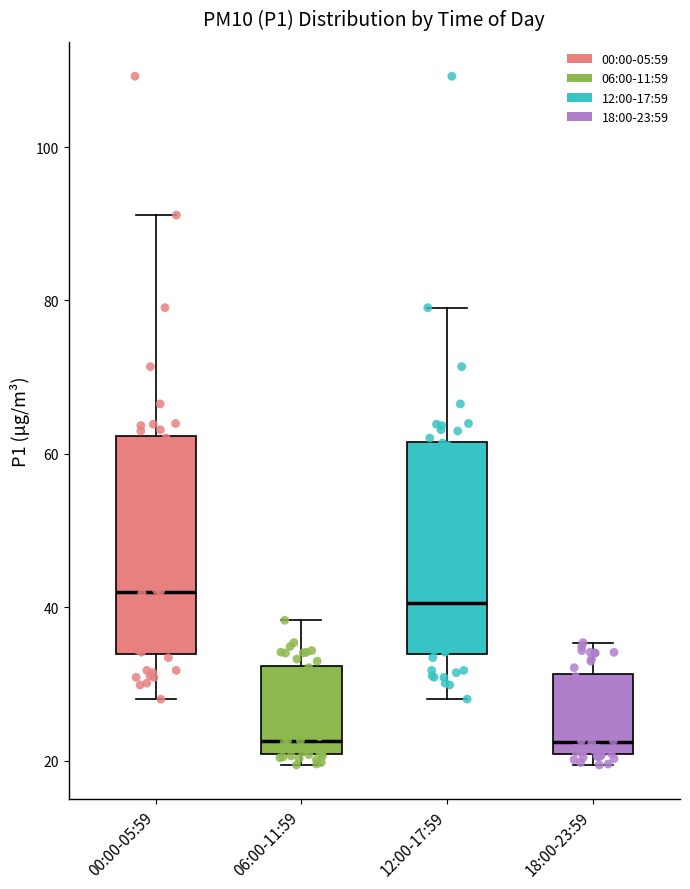

Reading left to right, read every box against the y-axis: the position of its median line, the range the box covers, and the ends of its whiskers. The values are not printed on the chart, so give them approximately, as read against the axis.

00:00-05:59: median 42, box 34 to 62, whiskers 28 to 92
06:00-11:59: median 22, box 20 to 32, whiskers 20 (just below the box's lower edge) to 38
12:00-17:59: median 40, box 34 to 62, whiskers 28 to 80
18:00-23:59: median 22, box 20 to 32, whiskers 20 (just below the box's lower edge) to 36